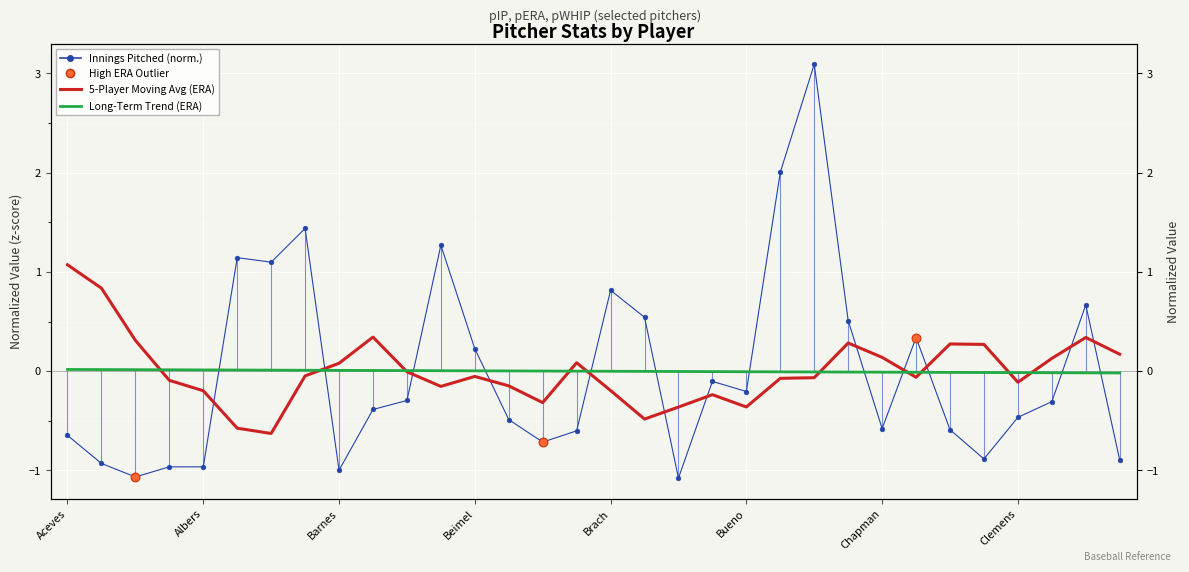

Which series has the largest total across all categories?

5-Player Moving Avg (ERA)